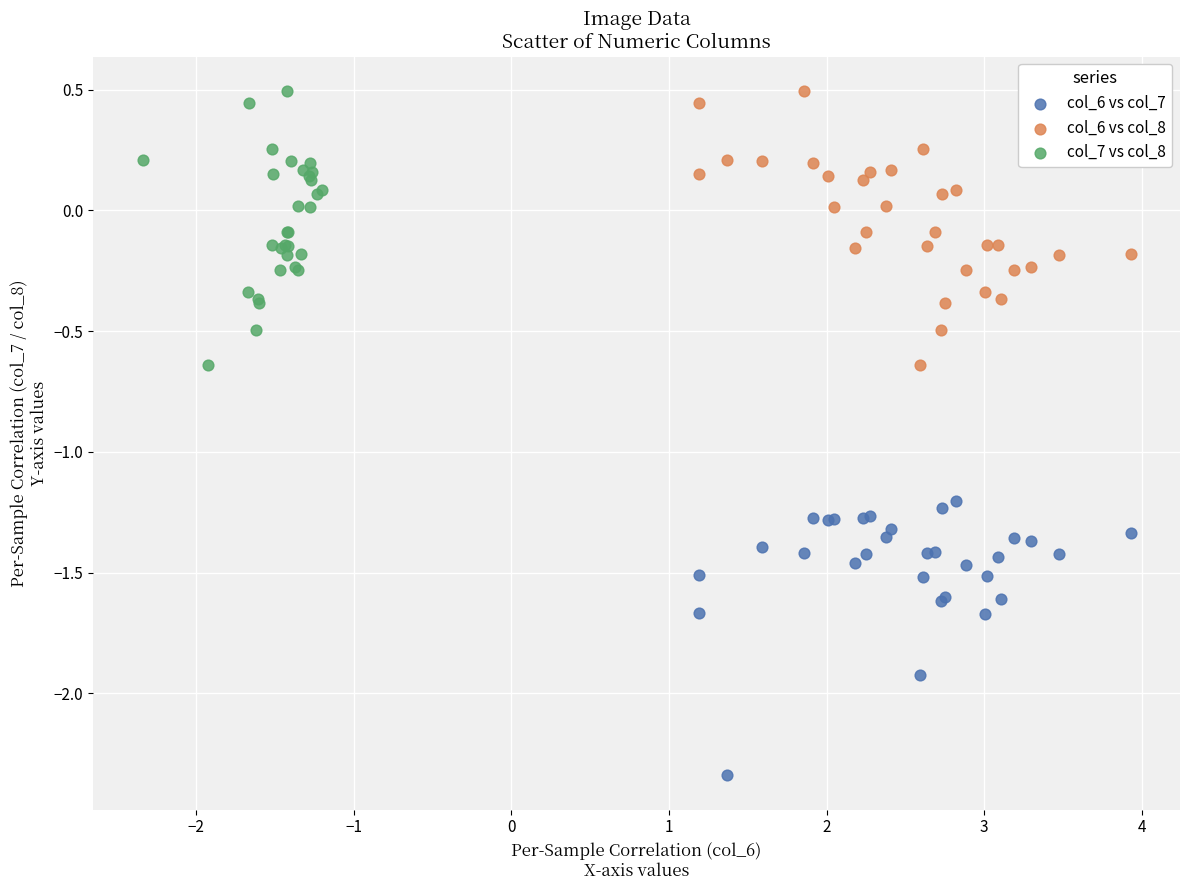

Which series contains the lowest Y value?

col_6 vs col_7